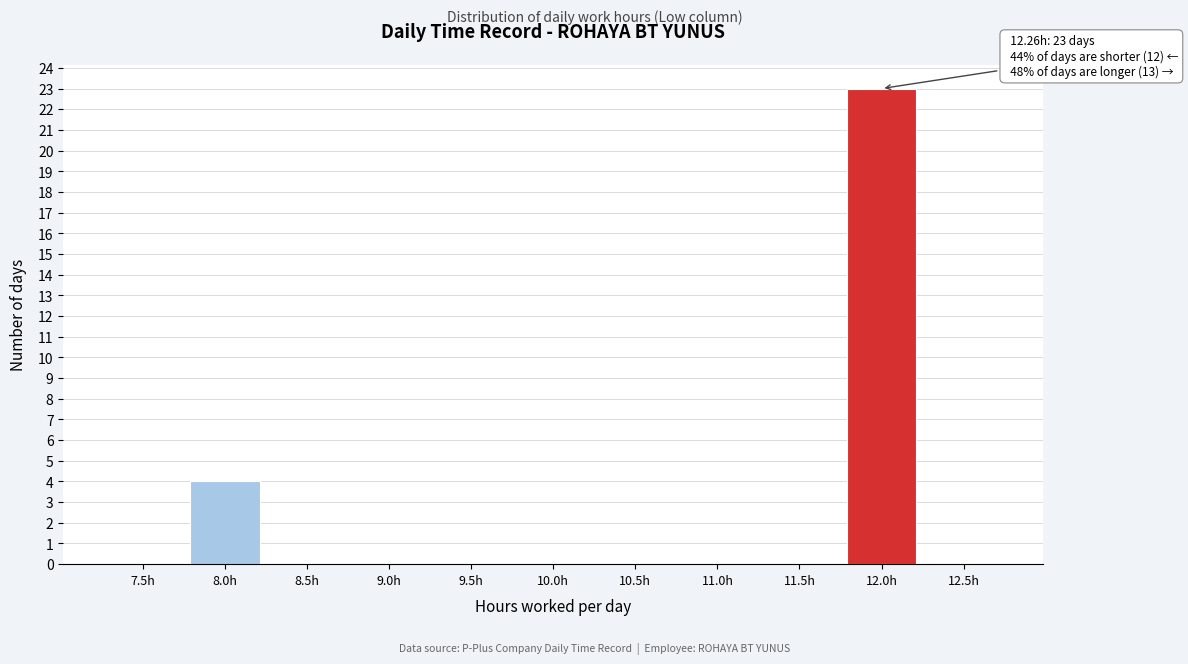

Reading left to right, list all the values displayed in this chart.

7.5h=0	8.0h=4	8.5h=0	9.0h=0	9.5h=0	10.0h=0	10.5h=0	11.0h=0	11.5h=0	12.0h=23	12.5h=0